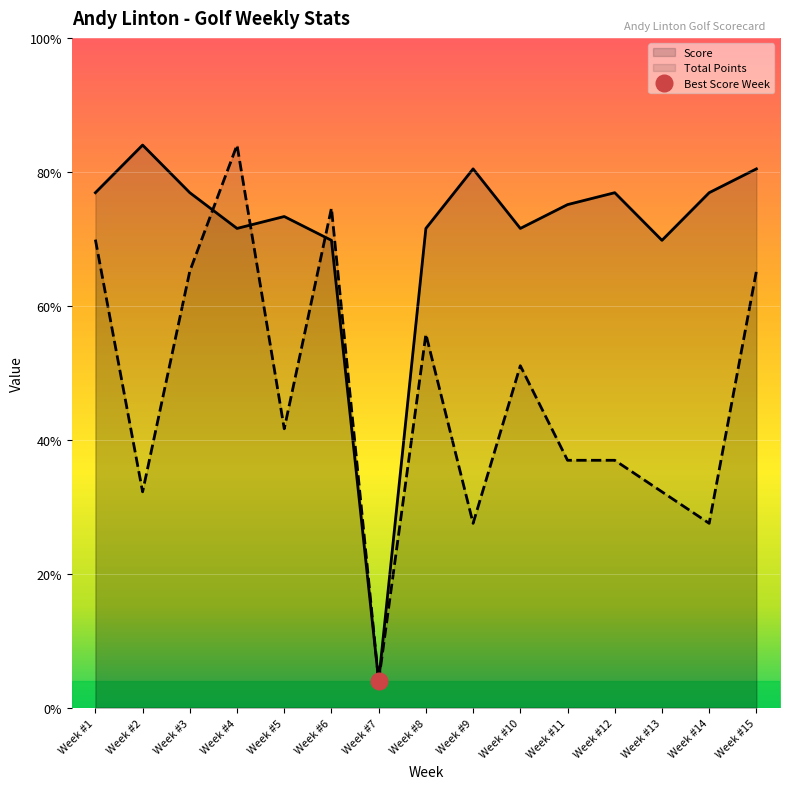

How many lines are shown in the chart?

2